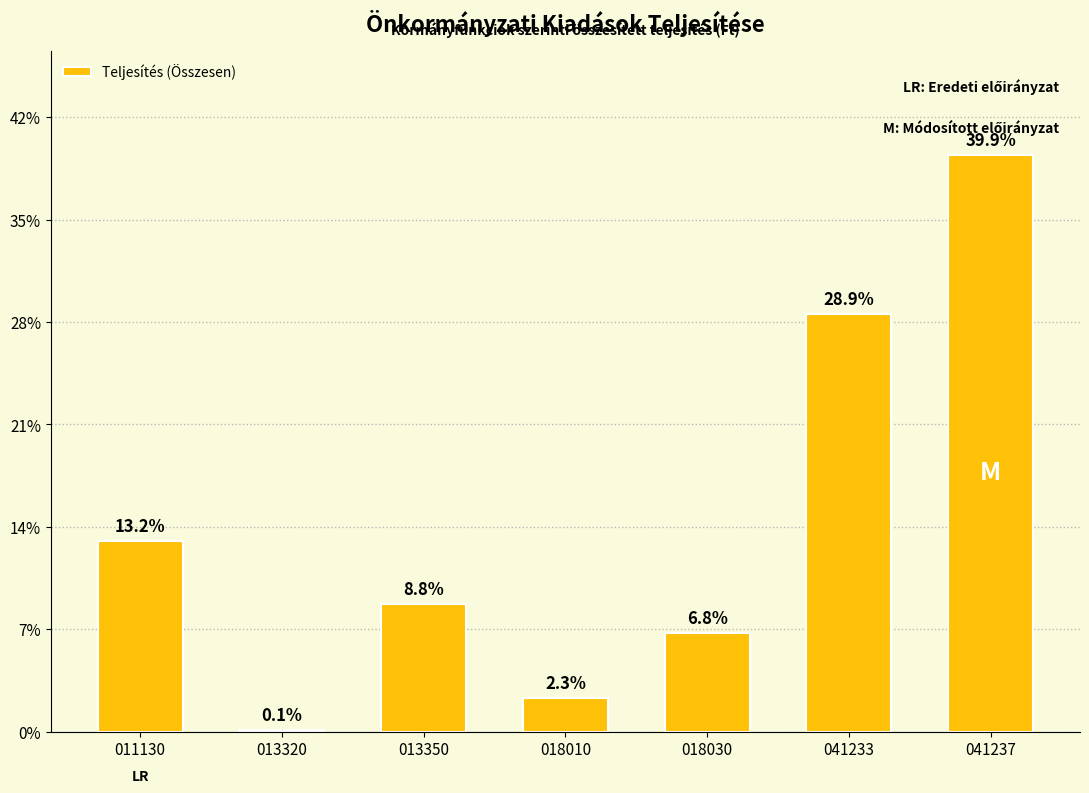

List the labels in order of value, smallest first.

013320, 018010, 018030, 013350, 011130, 041233, 041237